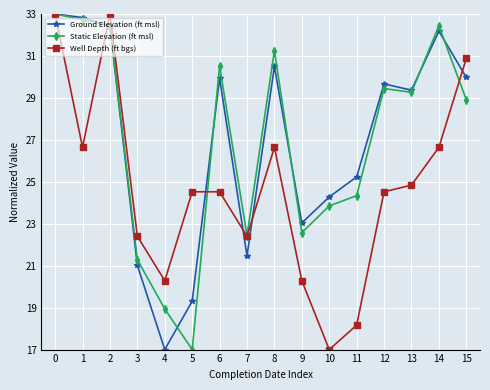

Is this an area chart (filled region under the line)?

No